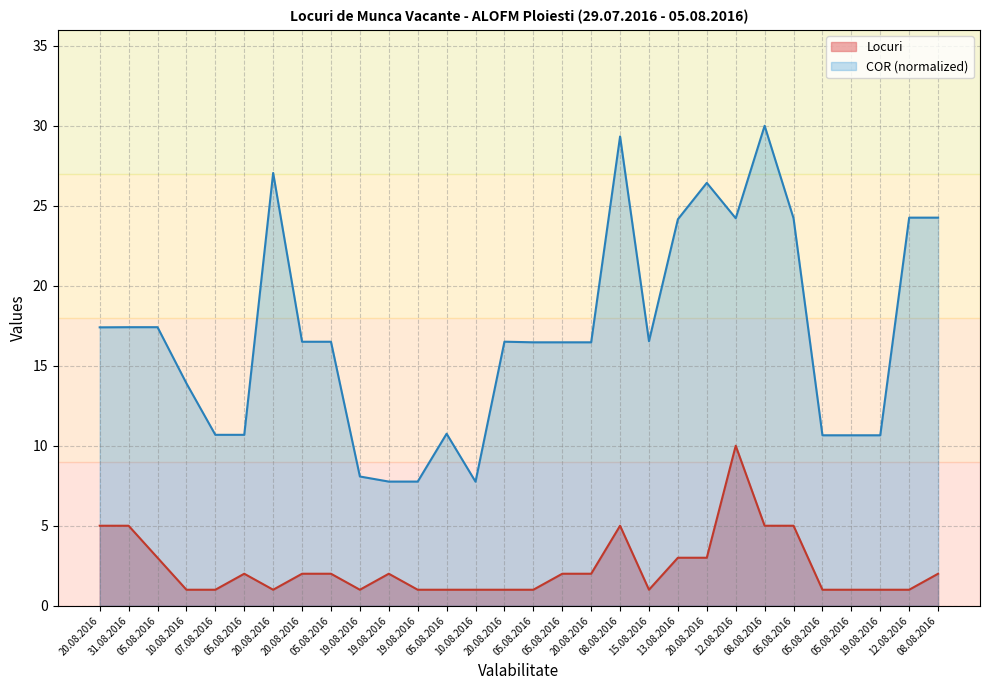

Which series has the largest total across all categories?

COR (normalized)